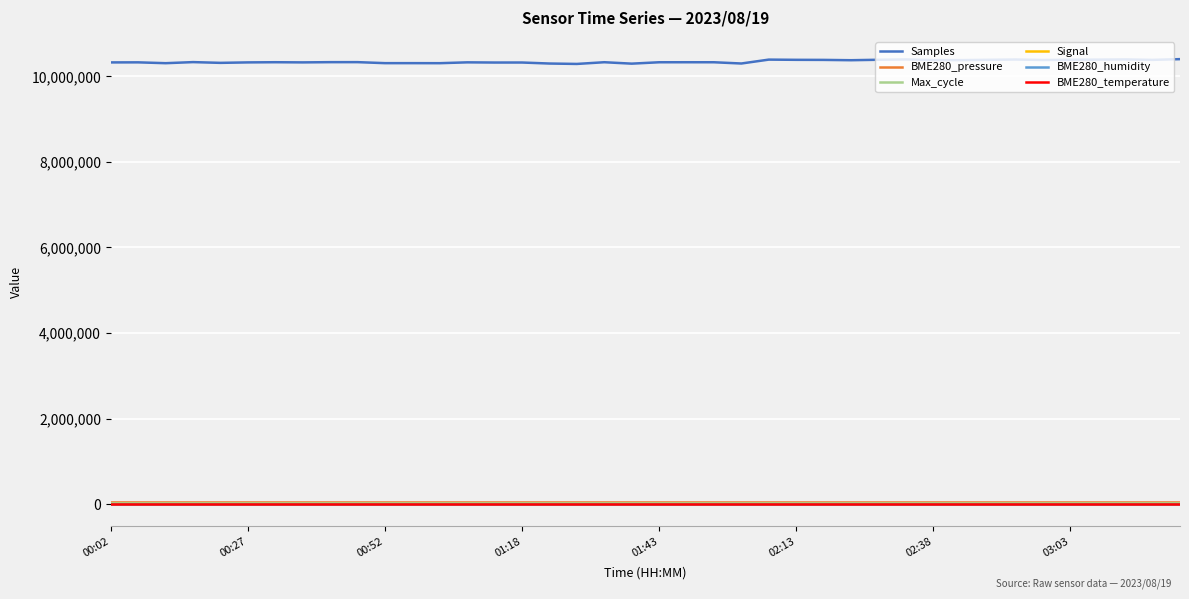

True or false: Samples and BME280_temperature intersect in this chart.

False